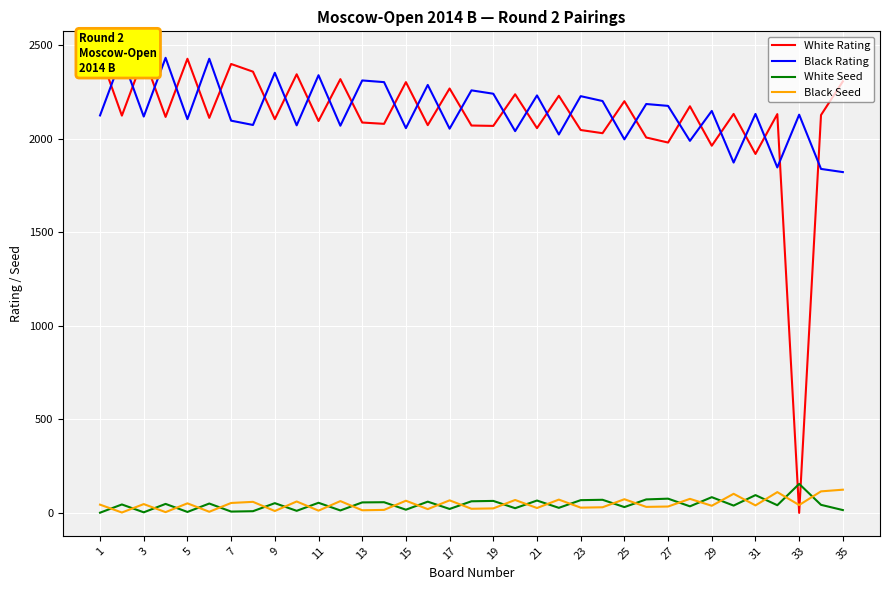

What is the value of the White Seed point at the 9th from the left?

52